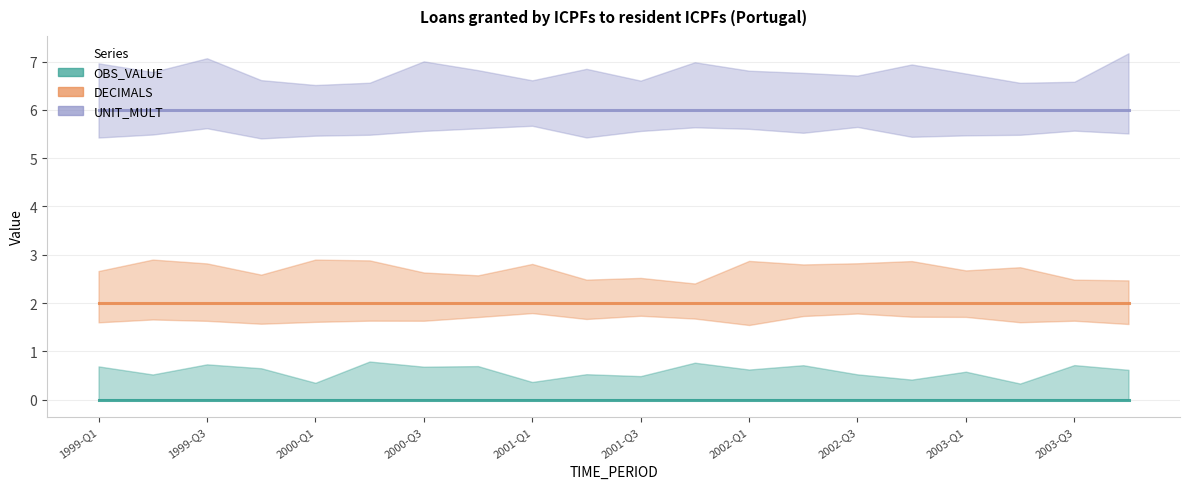

Which has a higher value, 2000-Q1 or 2003-Q3?

2000-Q1